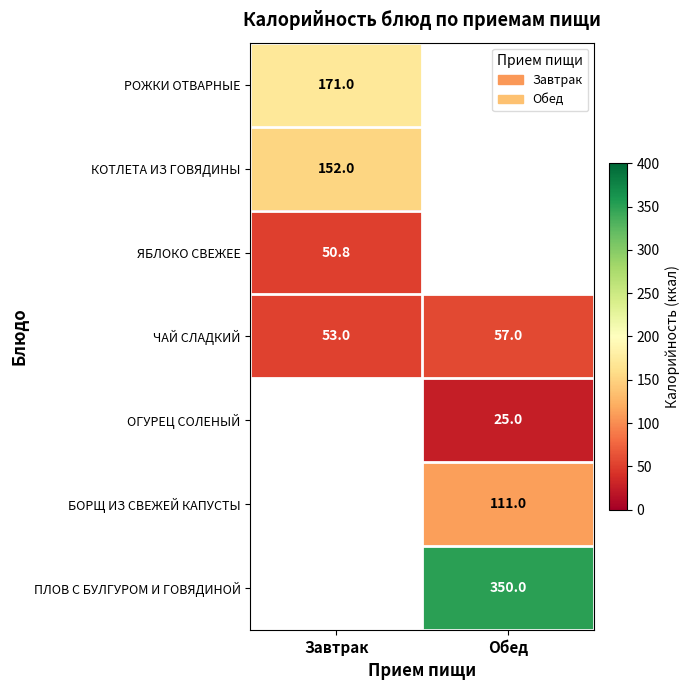

The ЯБЛОКО СВЕЖЕЕ series shows 50.8 at Завтрак. True or false?

True